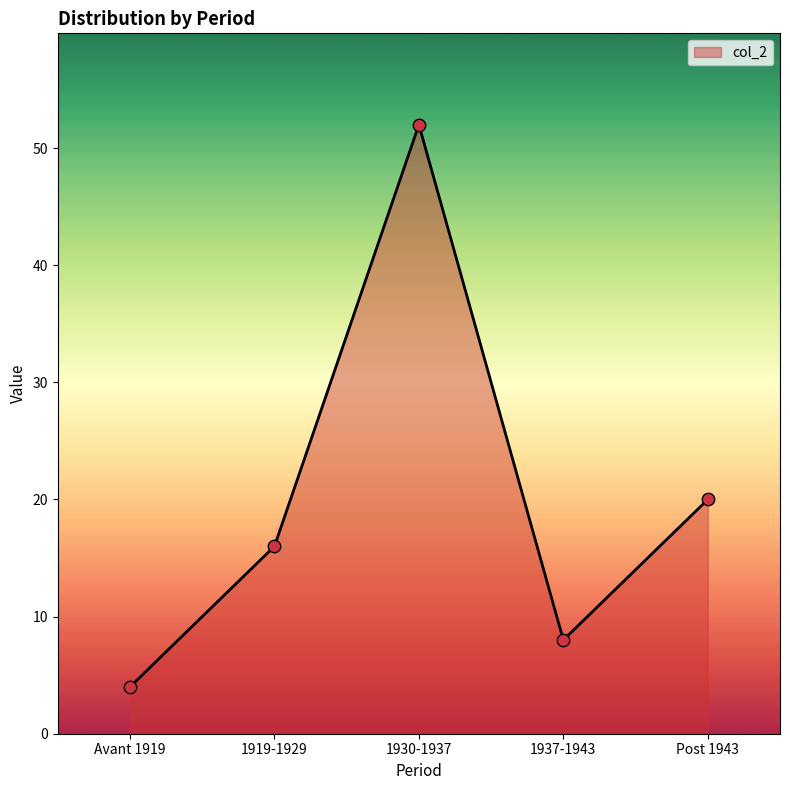

What is the ratio of the value at 1919-1929 to the value at Post 1943?

0.8